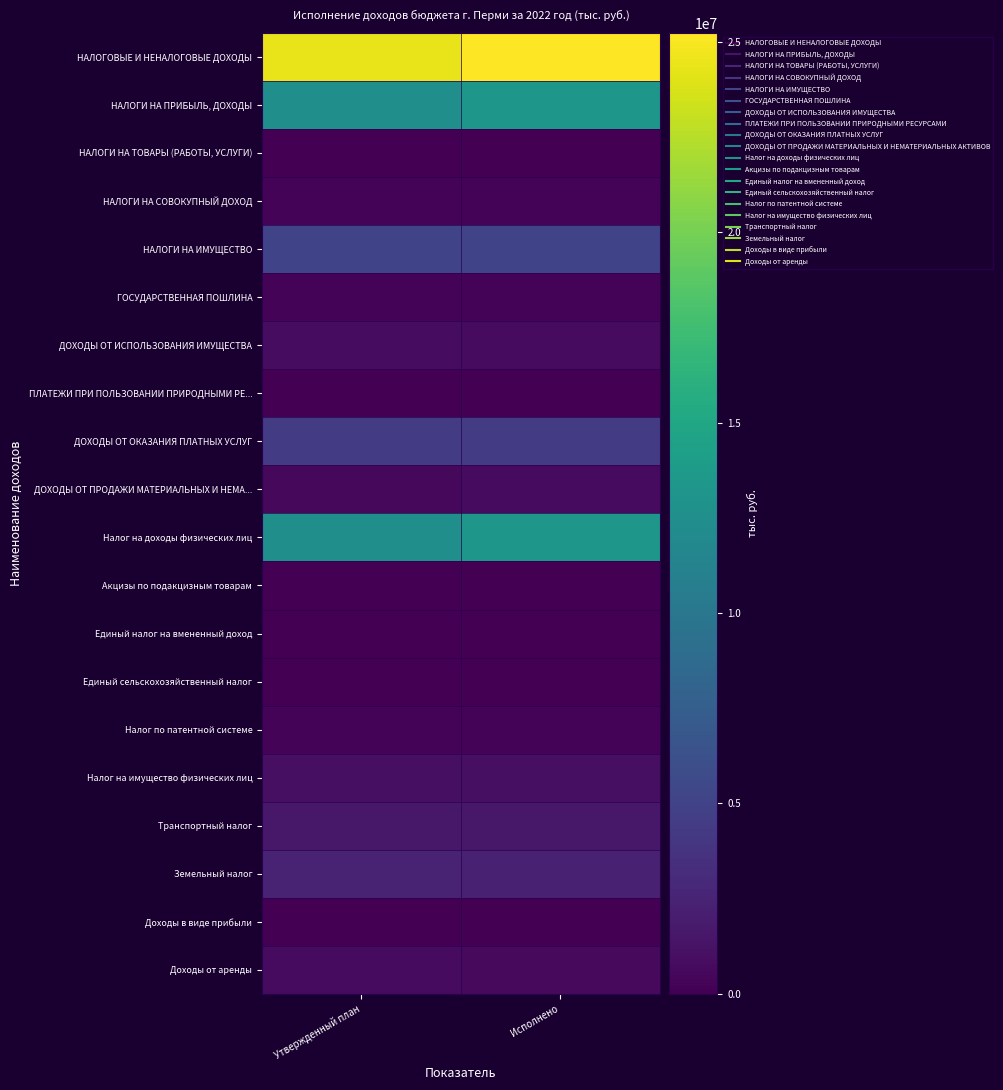

What is the total value across all series at Утвержденный план?

67155672.2